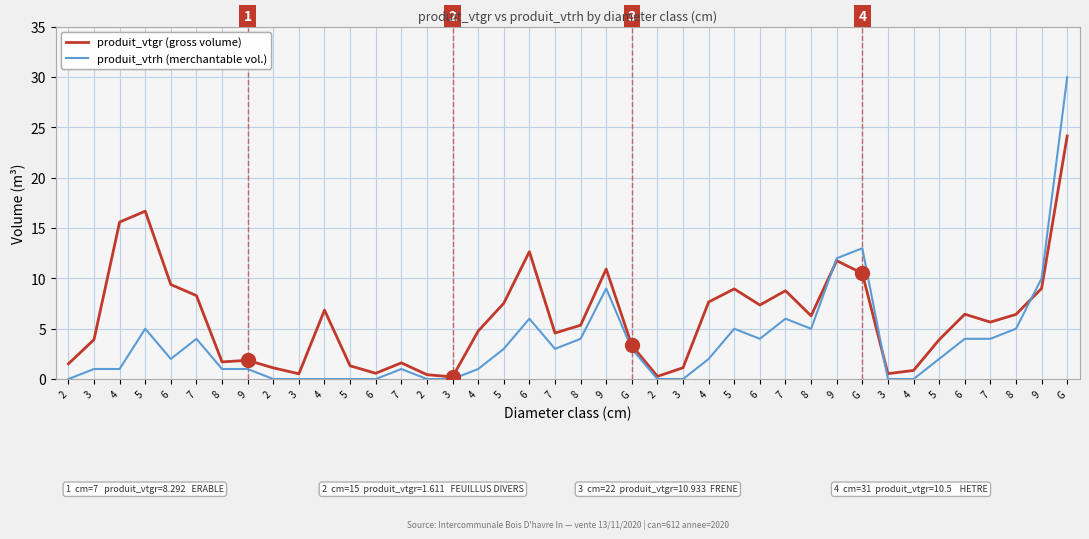

True or false: produit_vtrh (merchantable vol.) has a value of 2.7 at 6.

False